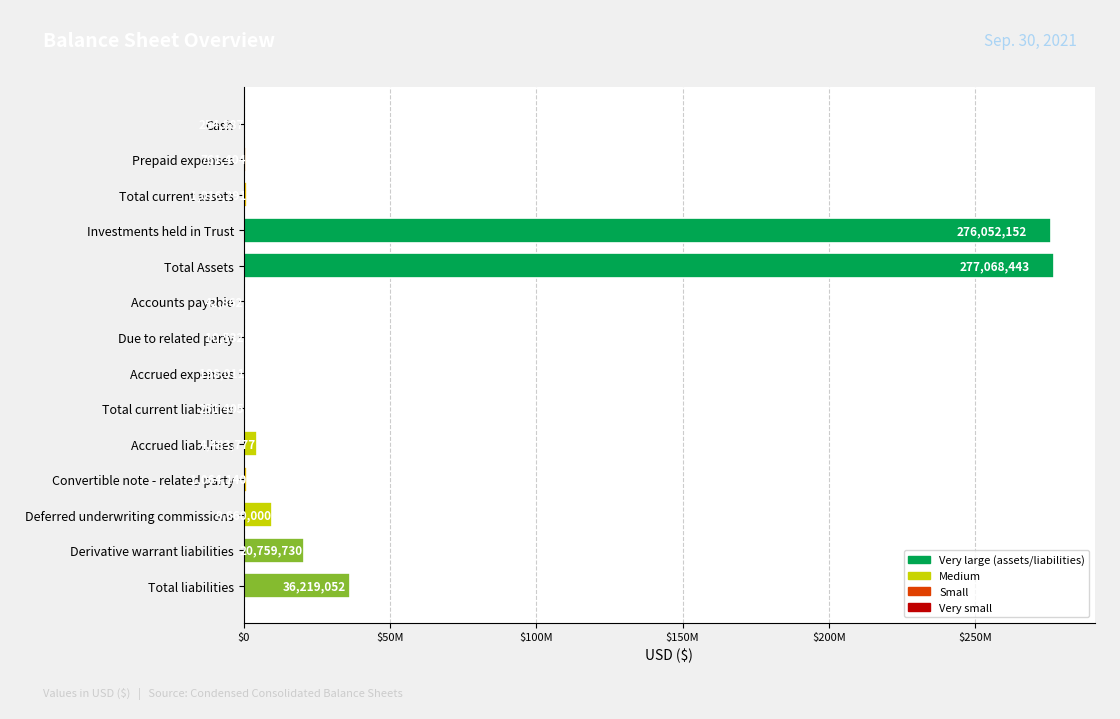

What is the sum of the values at Total liabilities and Total current assets?

37235343